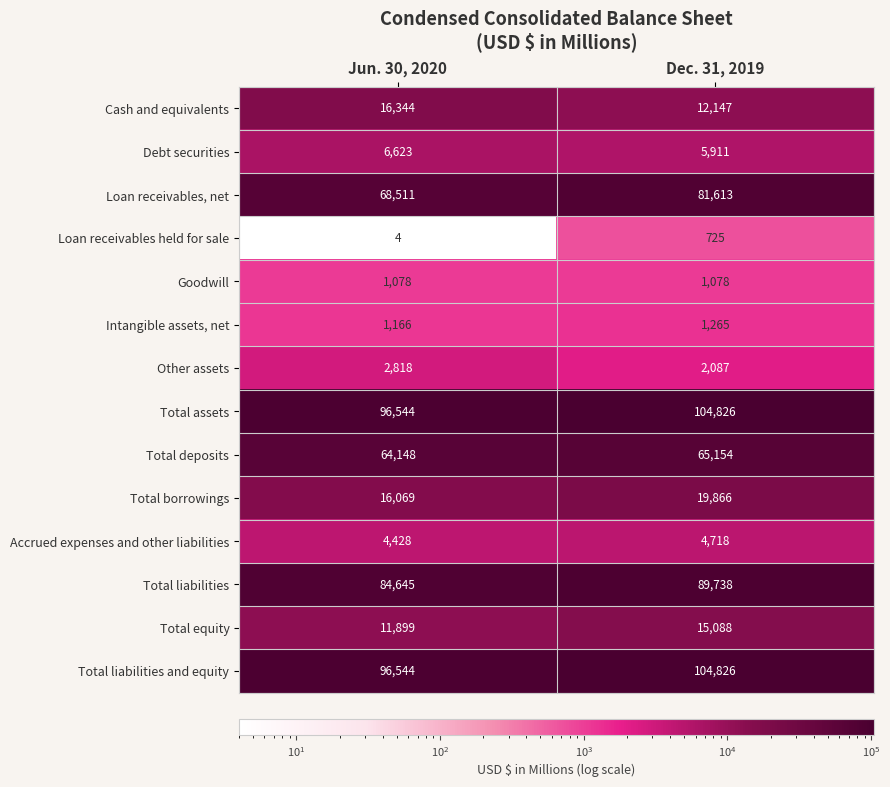

True or false: Debt securities has a value of 9163 at Jun. 30, 2020.

False